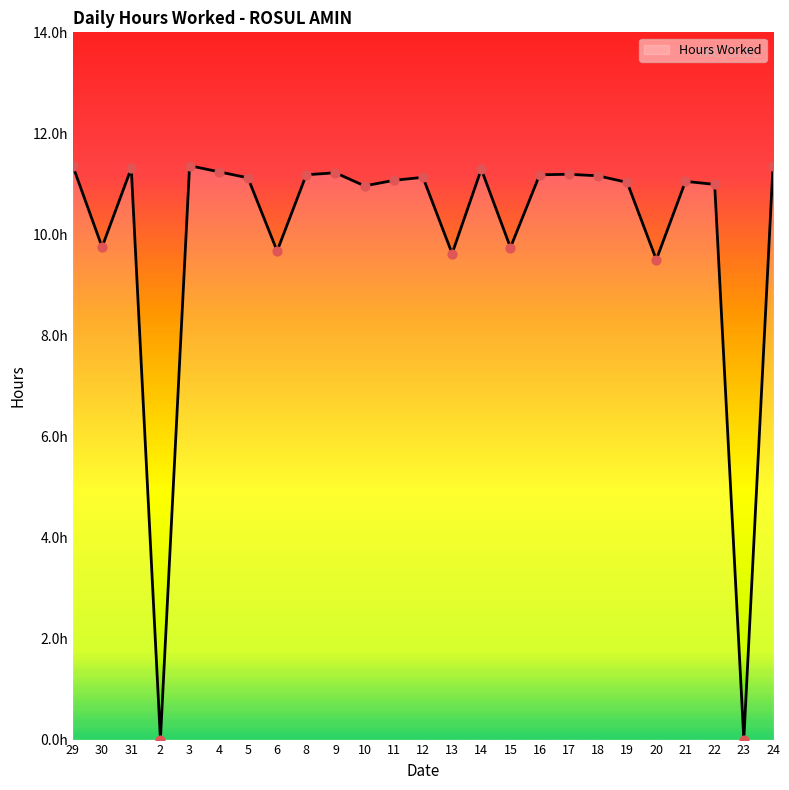

What is the change in value from 30 to 12?

+1.4